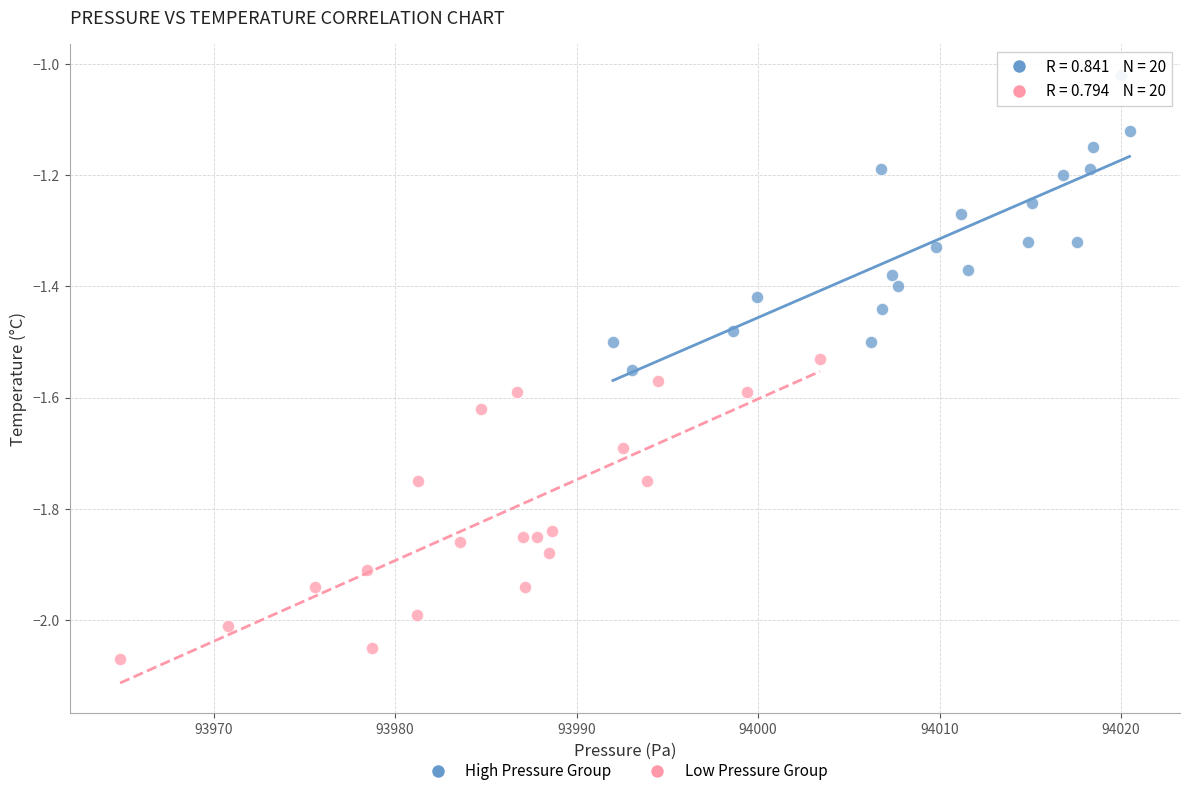

Which series has the widest spread of Y values?

Low Pressure Group